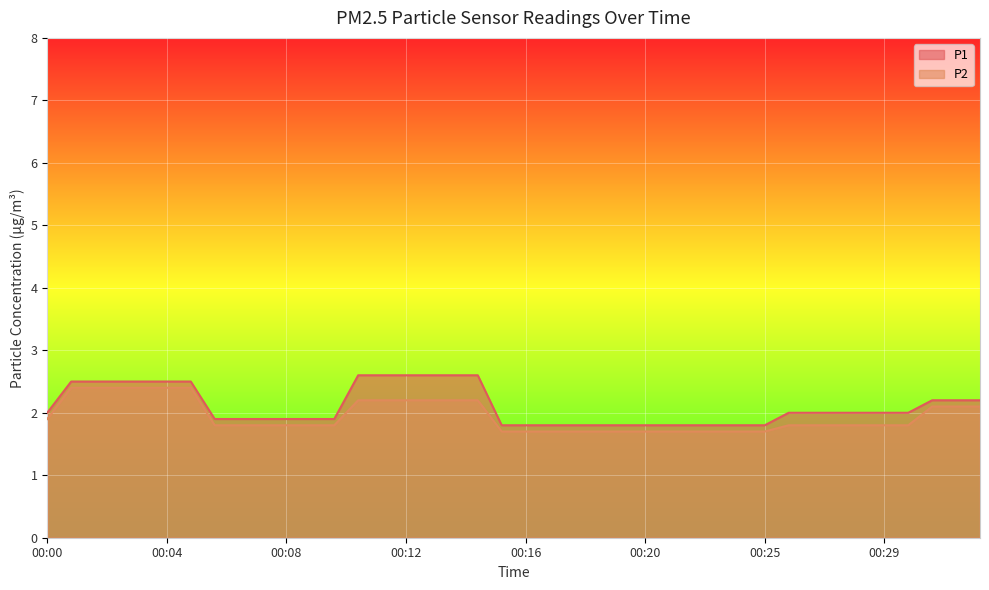

True or false: P1 and P2 cross at least once.

False